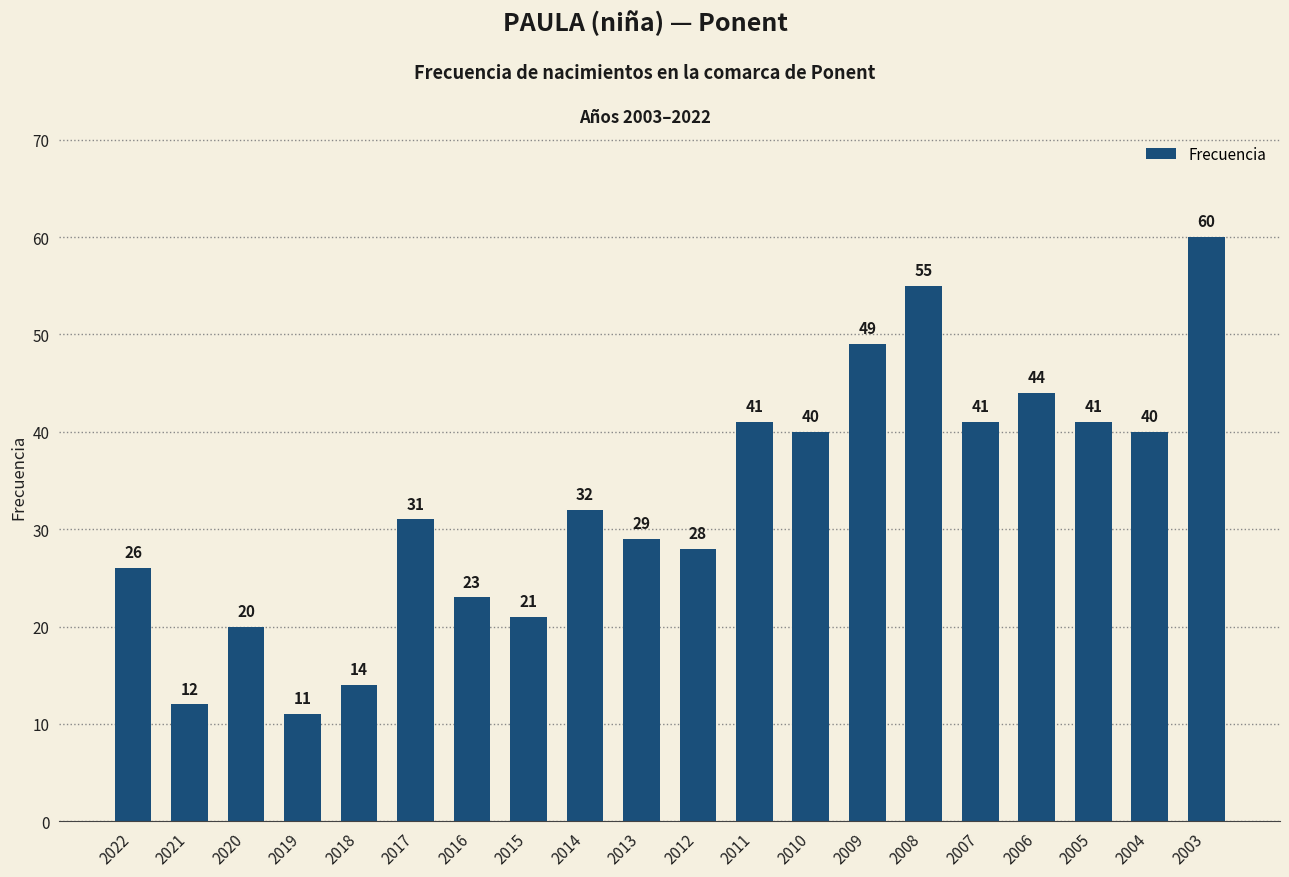

What is the maximum value shown in the chart?

60